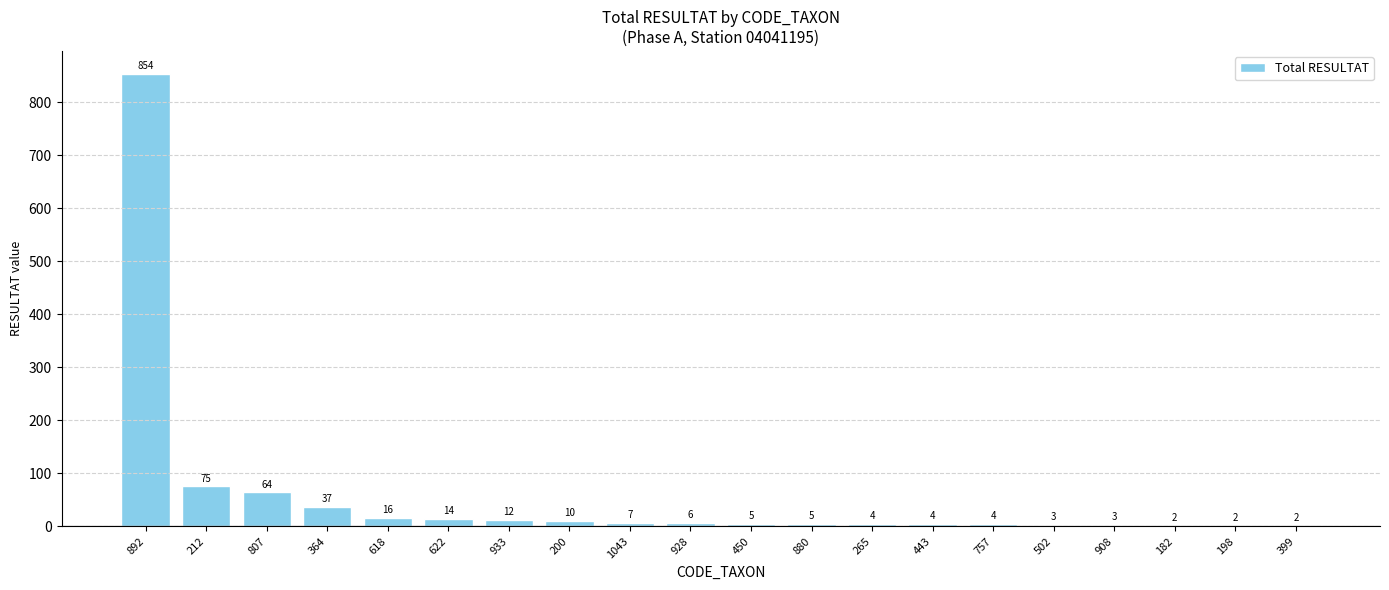

Approximately how many times larger is the value at 200 compared to 364?

0.3